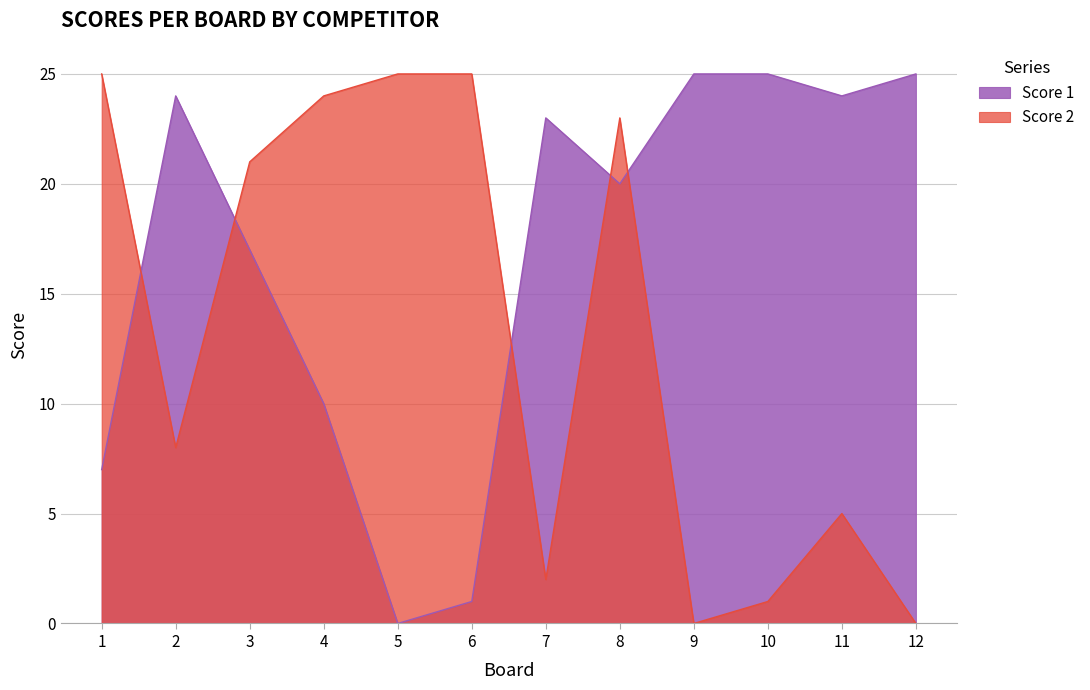

At which category does Score 1 reach its first local valley?

5